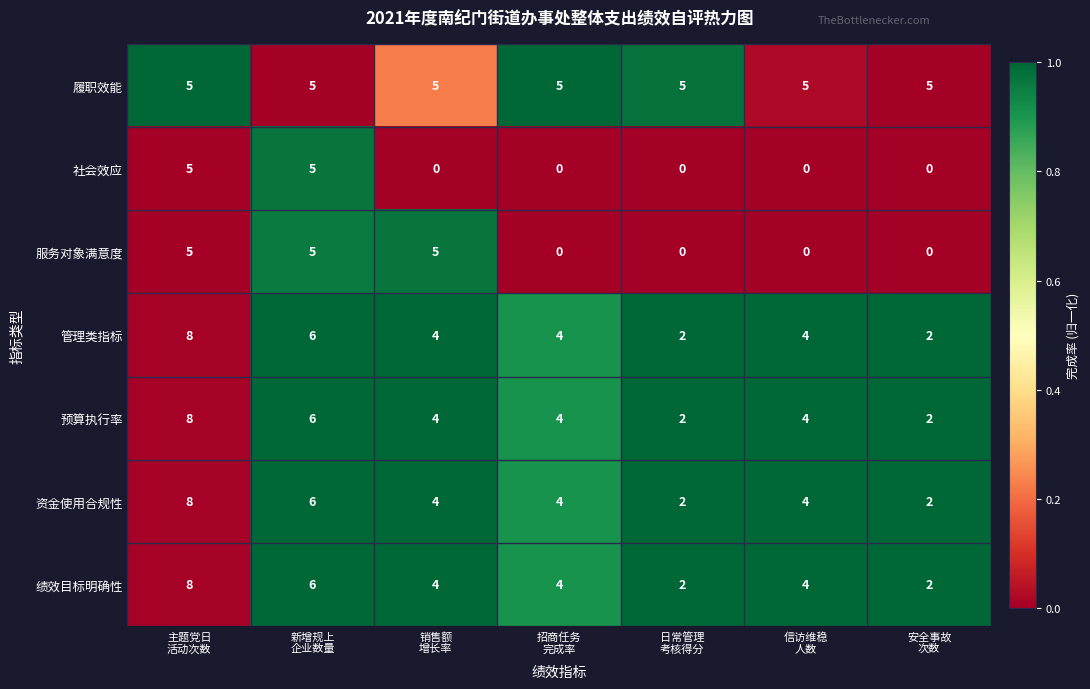

What is the greatest value displayed?

8